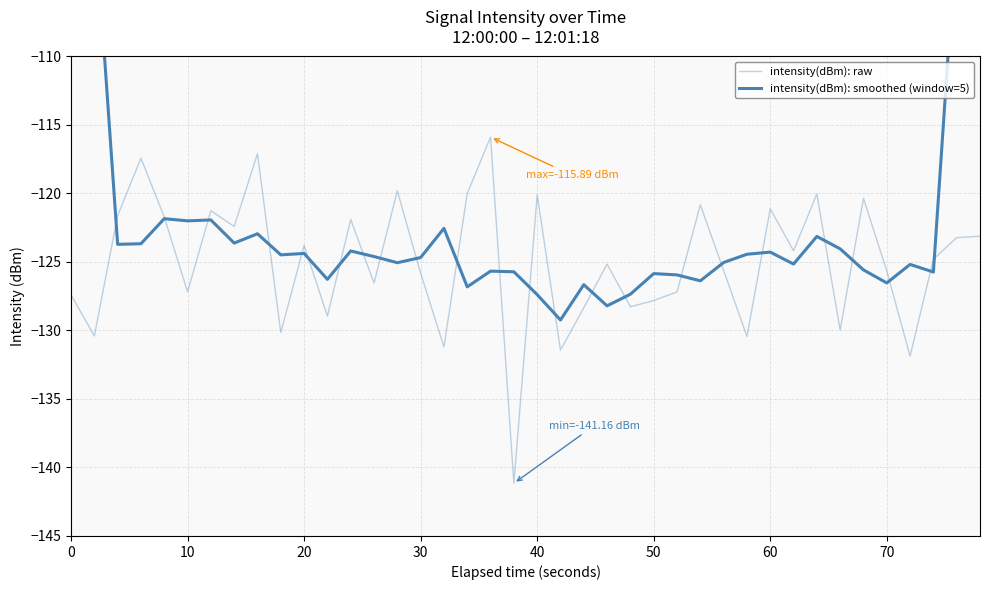

Which series has the widest spread of values?

intensity(dBm): smoothed (window=5)